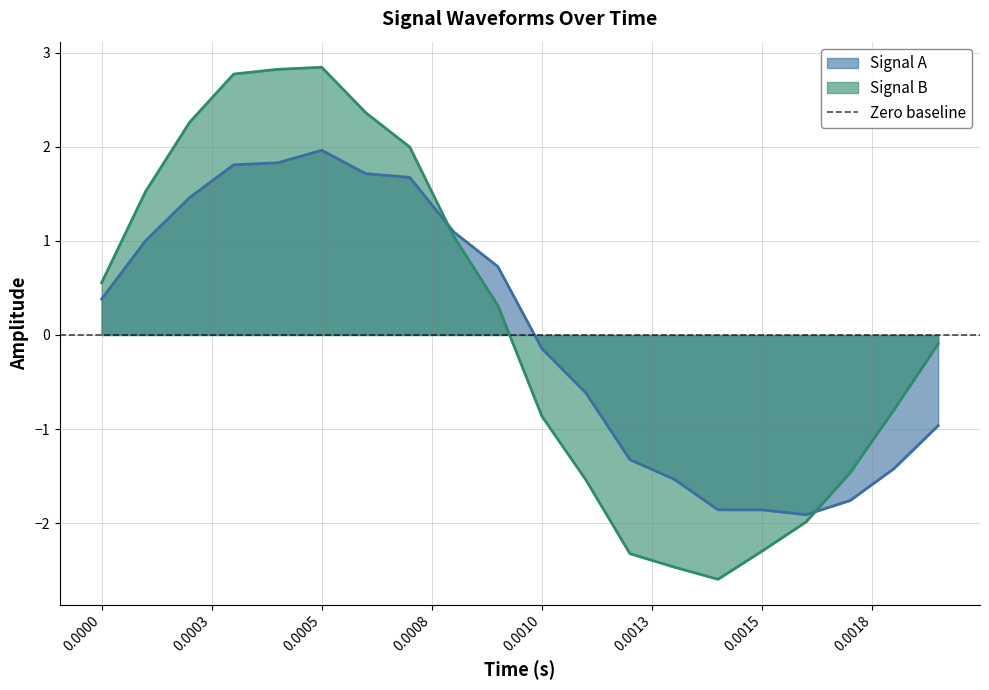

List the series in order of their overall mean, lowest first.

Signal A, Signal B